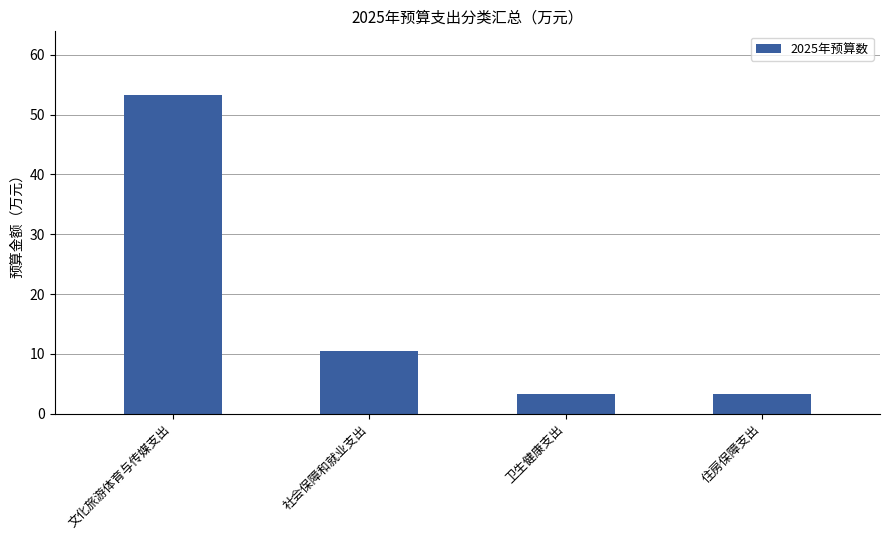

What is the change in value from 社会保障和就业支出 to 卫生健康支出?

-7.2